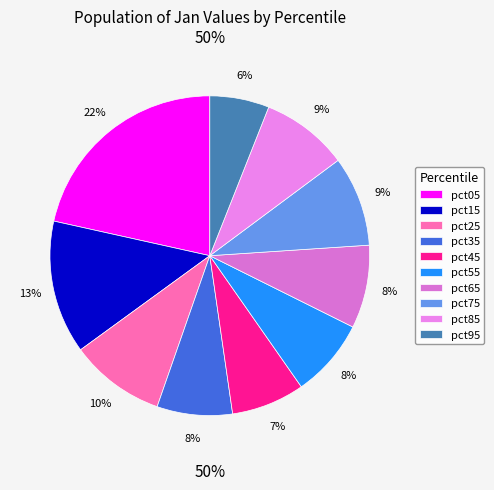

To the nearest percent, what portion does pct05 represent?

22%